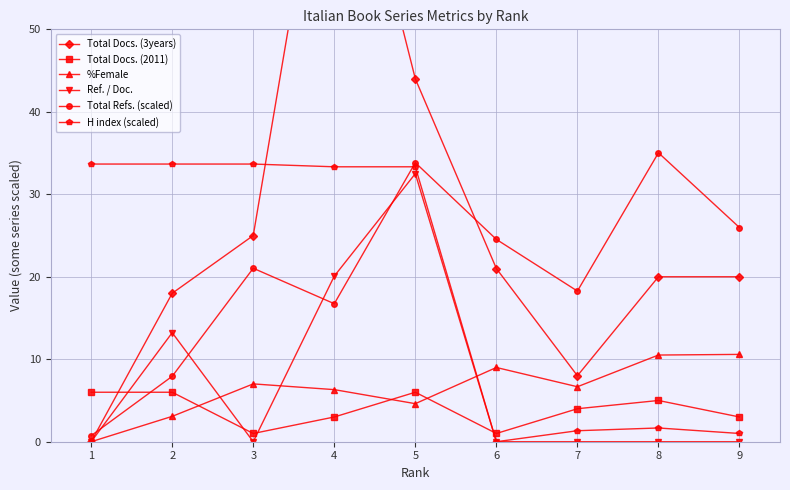

What is the difference between the %Female values at 7 and 9?

3.9